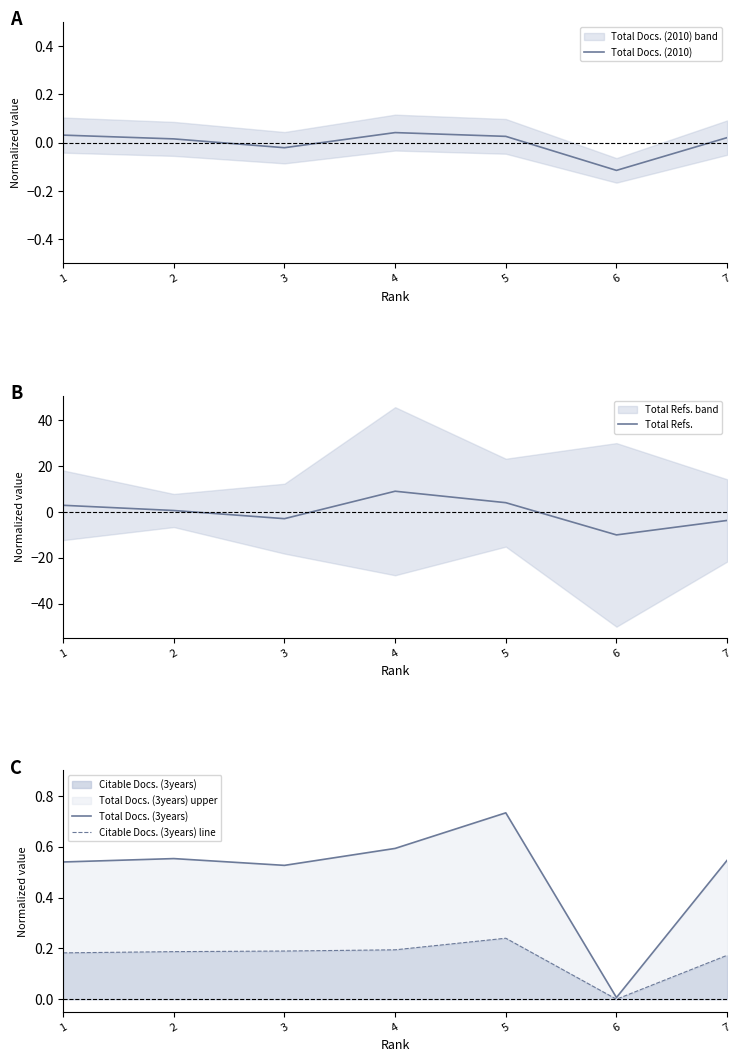

At how many categories does at least one series exceed -7?

7